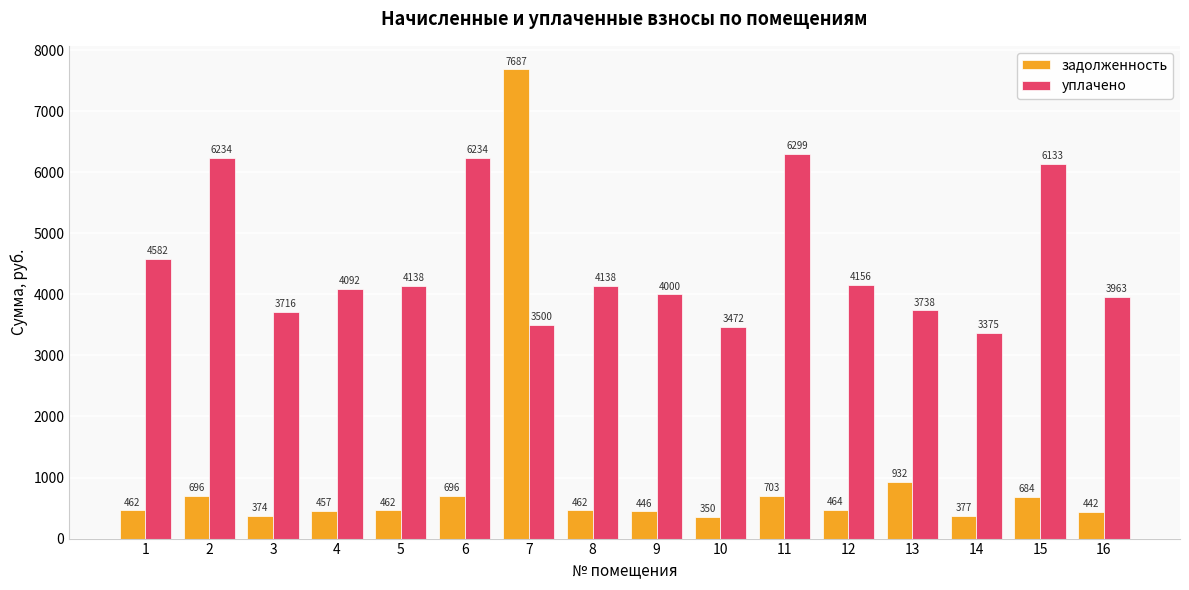

What is the difference between the maximum and second lowest values in the задолженность series?

7312.8